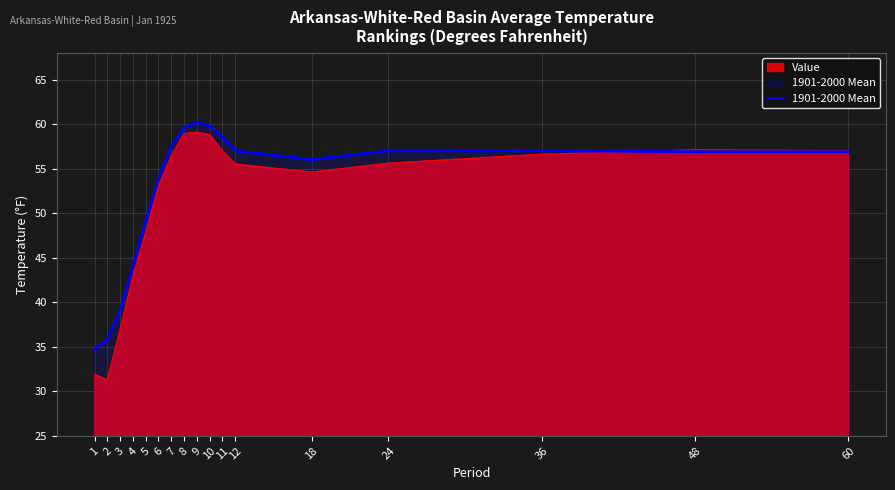

What is the sum of all values?

893.2